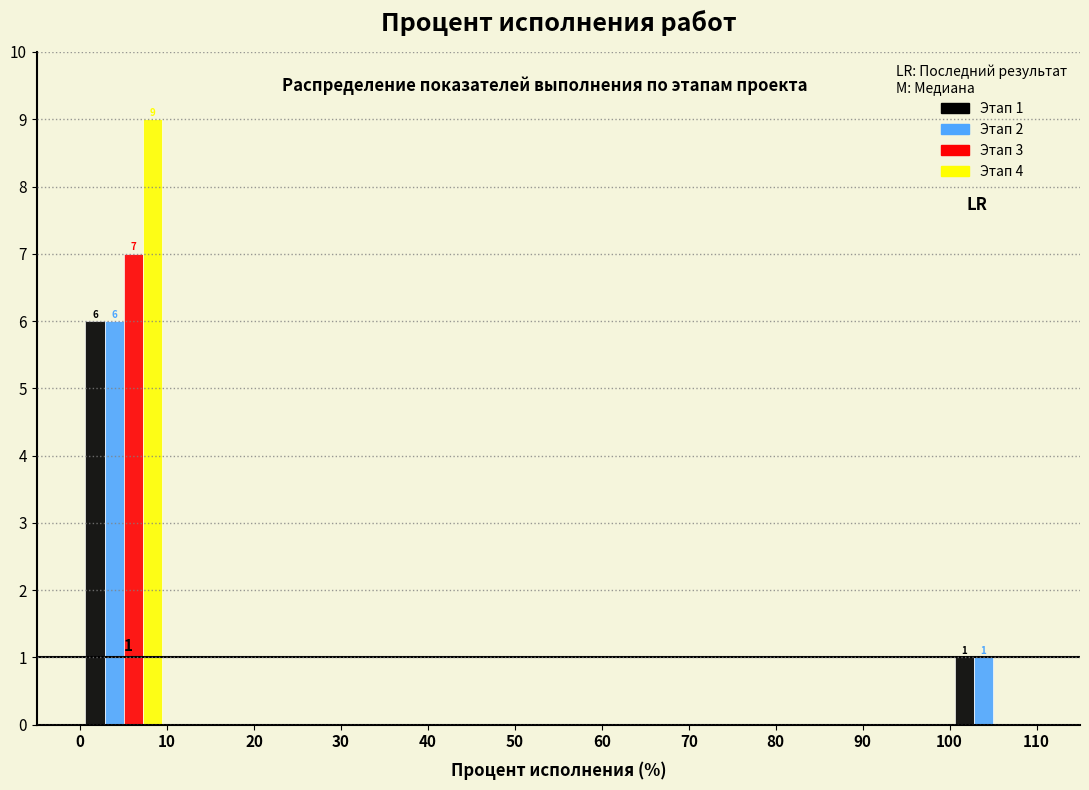

In the Этап 1 series, which range on the x-axis has the tallest bar?

0 to 10